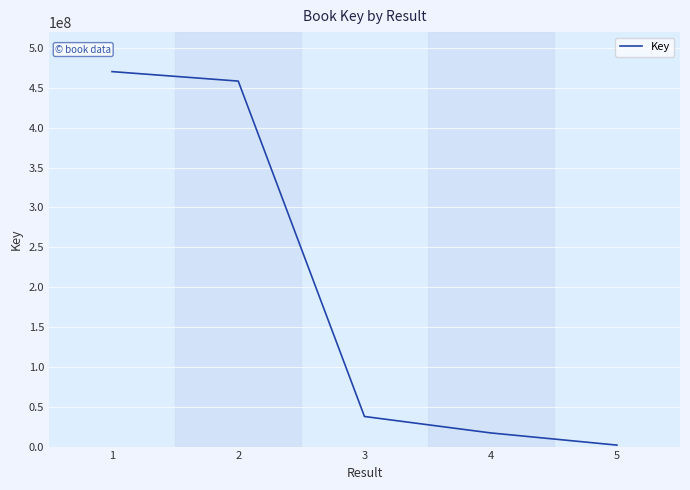

At which category does the chart reach its peak across all series?

1